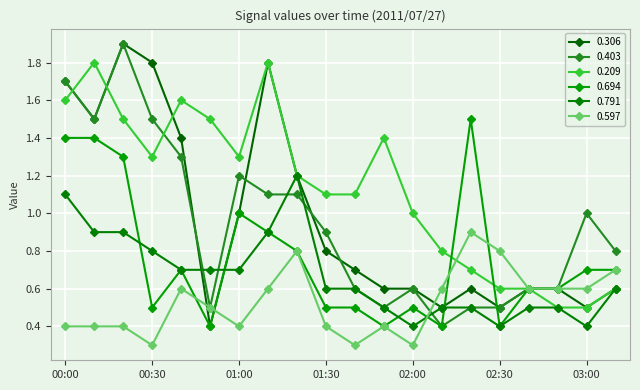

How many series are shown in this chart?

6